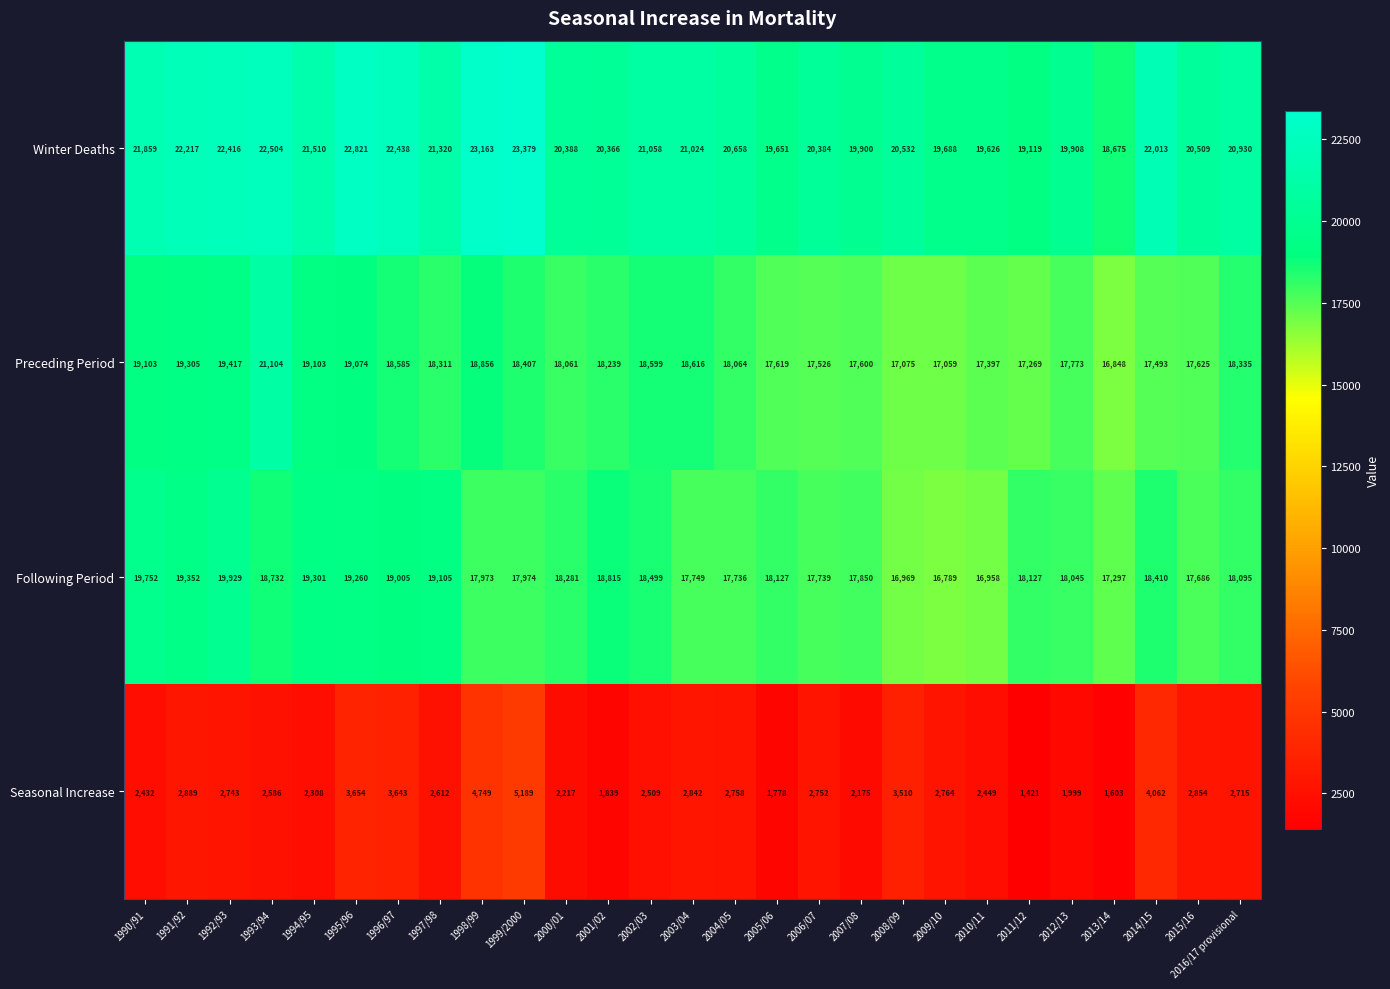

What is the highest value of the Seasonal Increase series?

5189